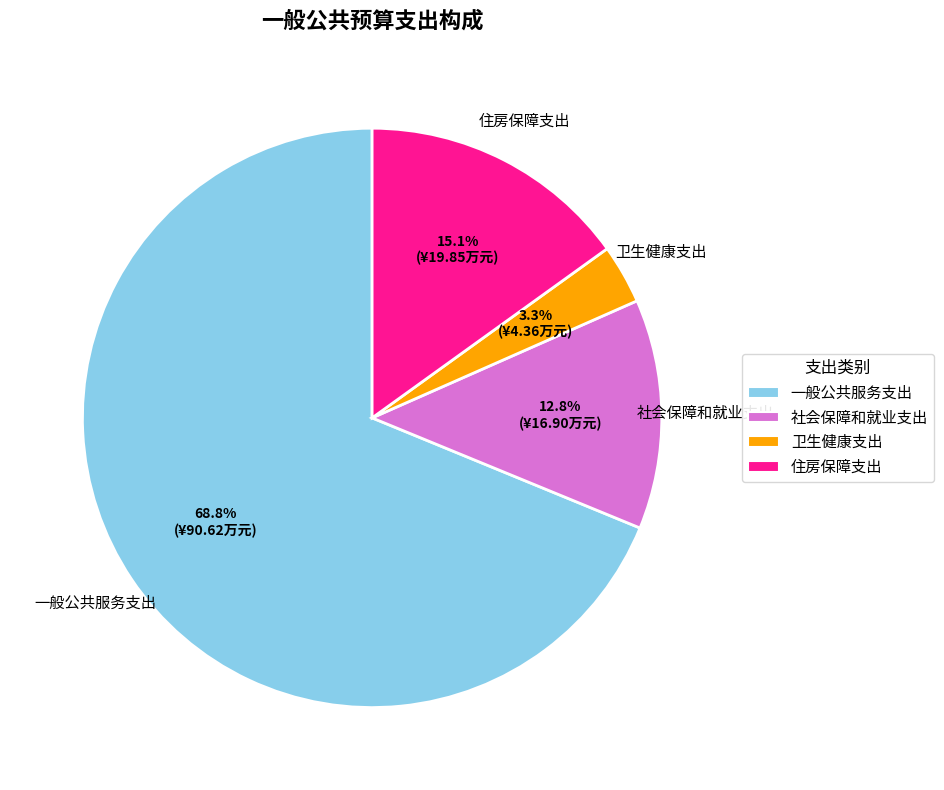

The 社会保障和就业支出 slice represents 13% of the pie. True or false?

True